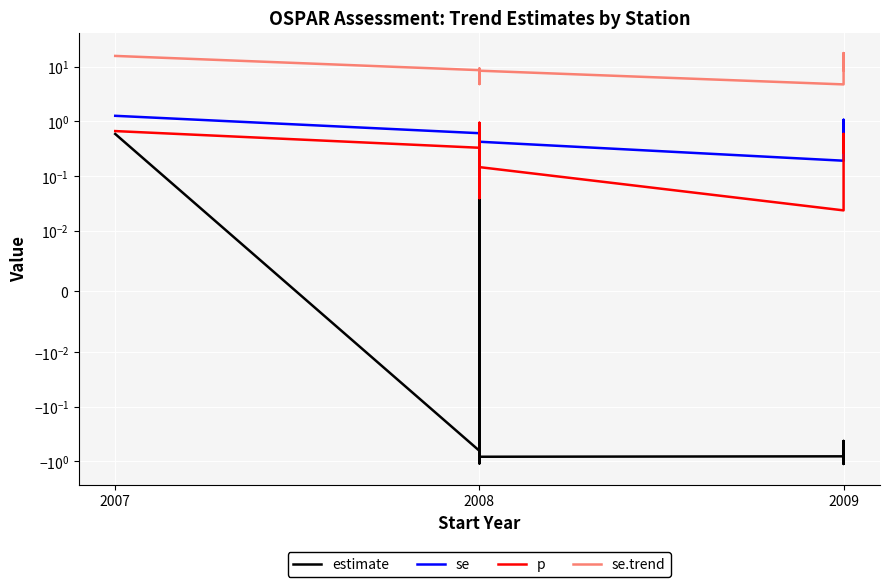

True or false: se.trend and estimate intersect in this chart.

False